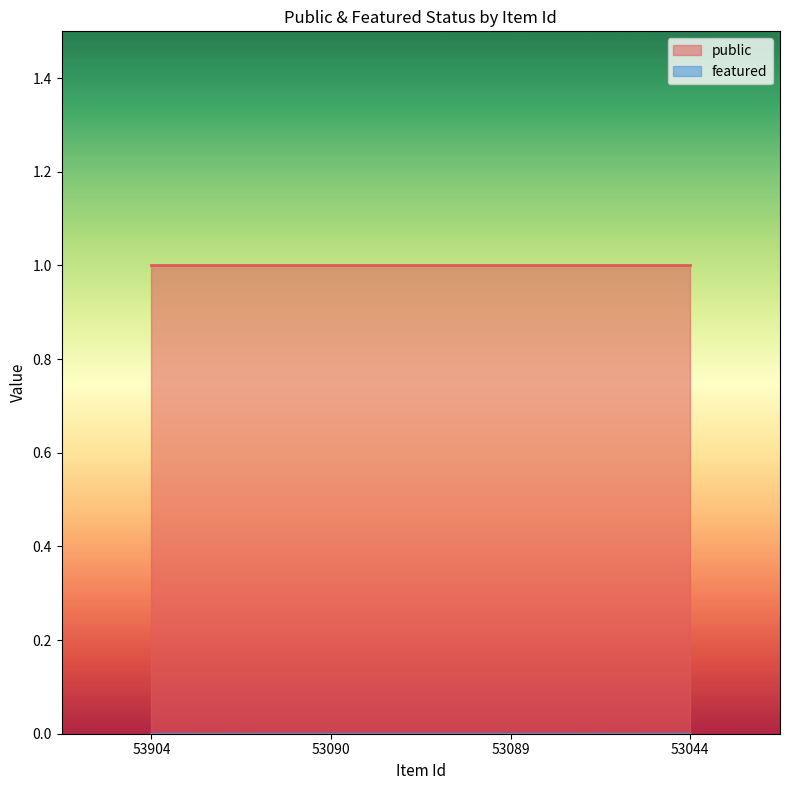

True or false: public and featured intersect in this chart.

False